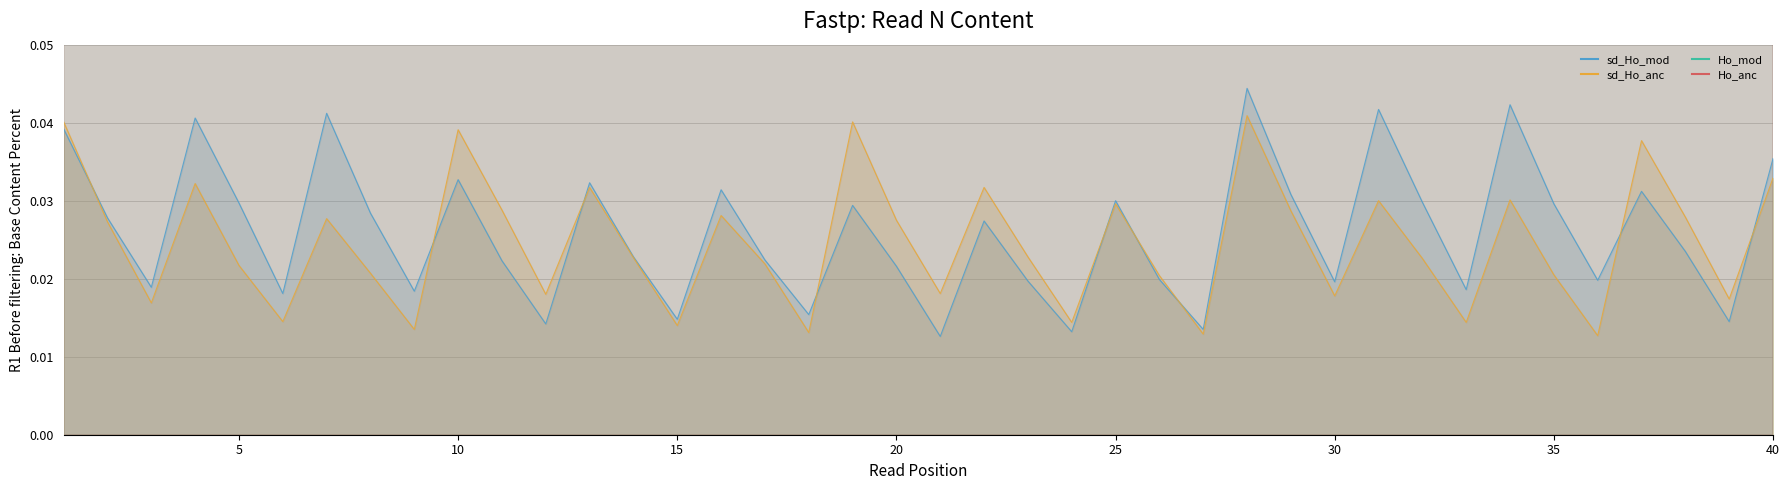

Which series changed the most between 15 and 20?

sd_Ho_anc